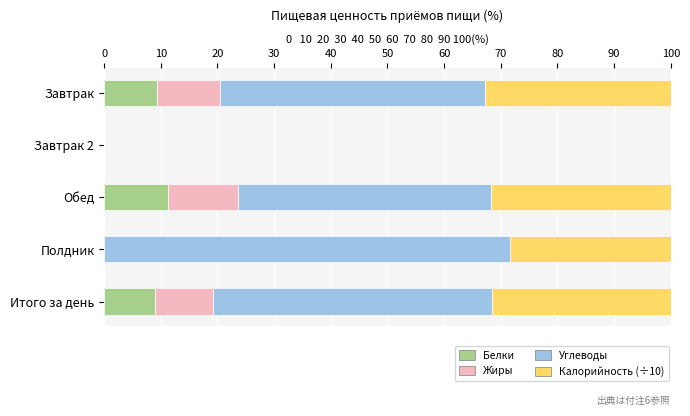

What is the total value across all series at Завтрак?

100.0